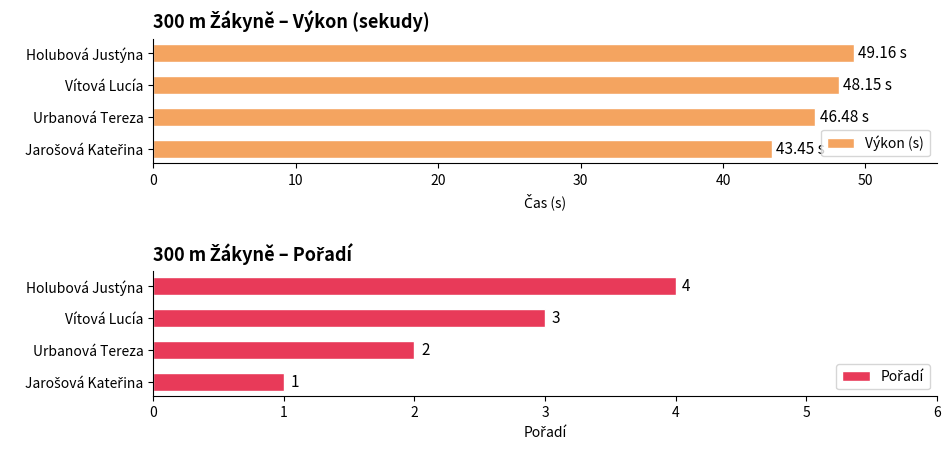

What is the sum of the Výkon (s) values at Urbanová Tereza and Holubová Justýna?

95.6